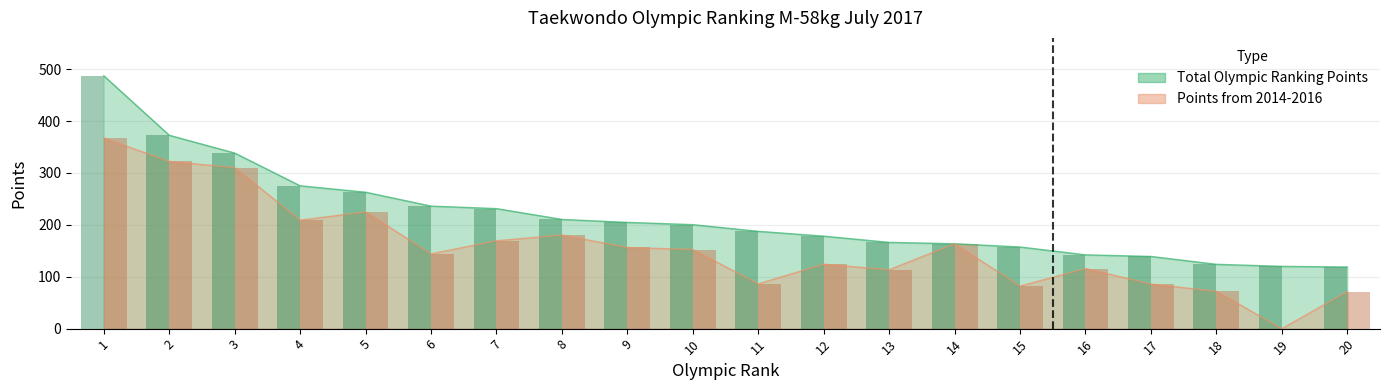

What are all the series names shown in the legend?

Total Olympic Ranking Points, Points from 2014-2016